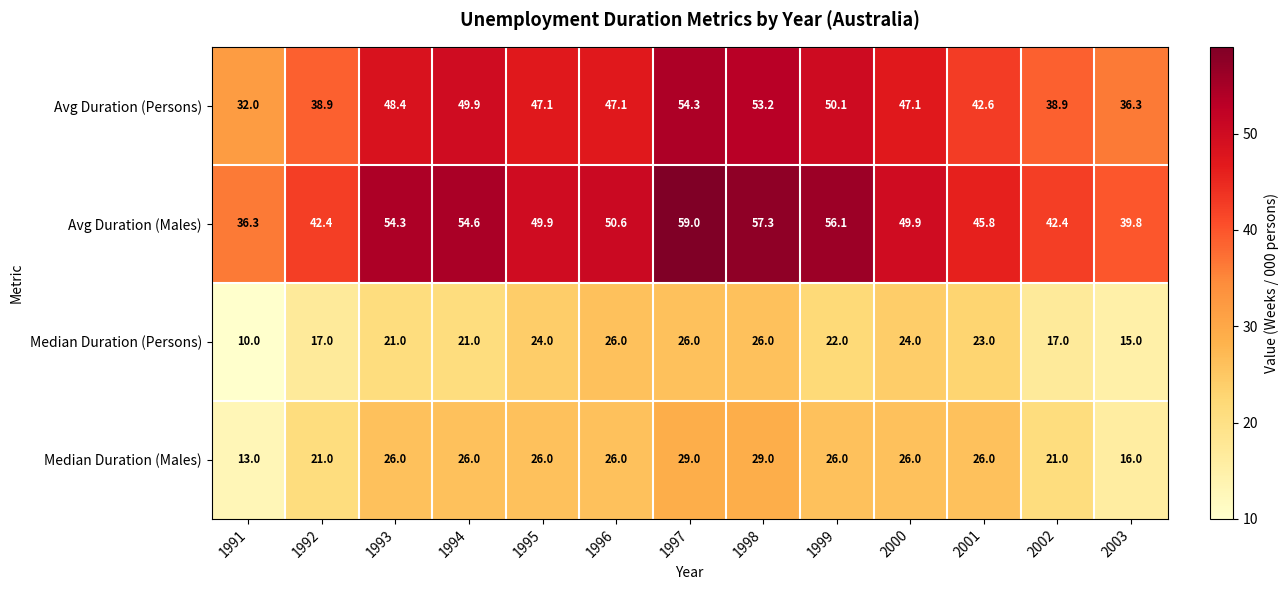

Which series has the largest total across all categories?

Avg Duration (Males)